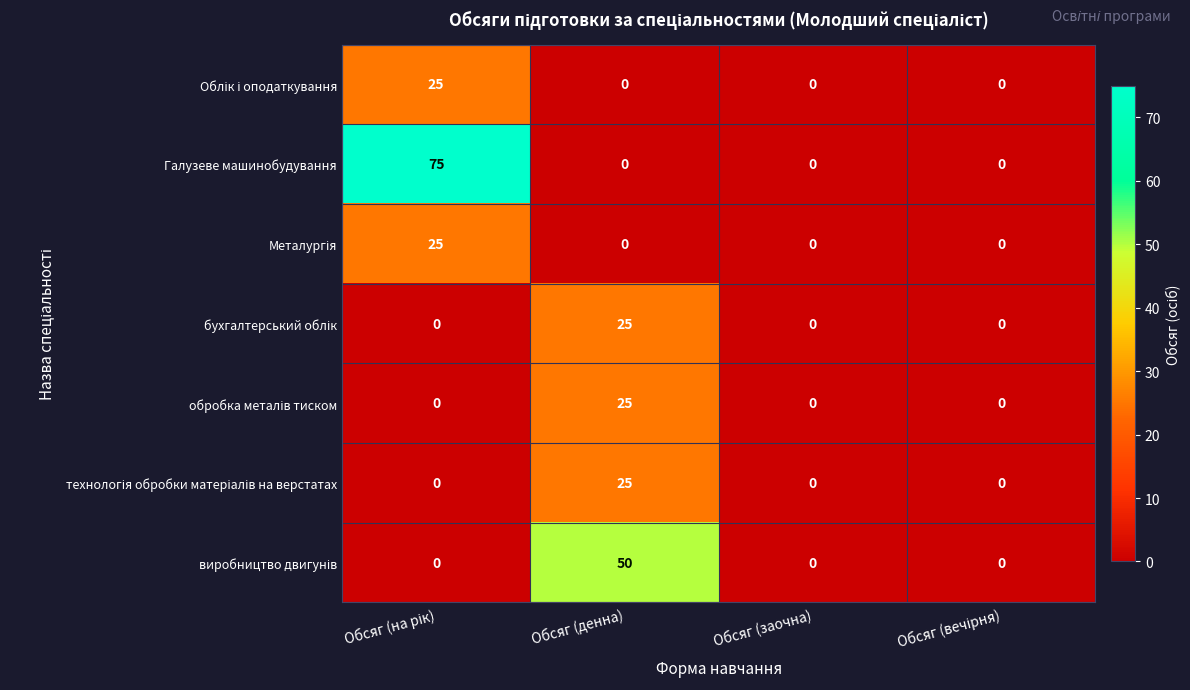

Which series has the largest range (max minus min)?

Галузеве машинобудування